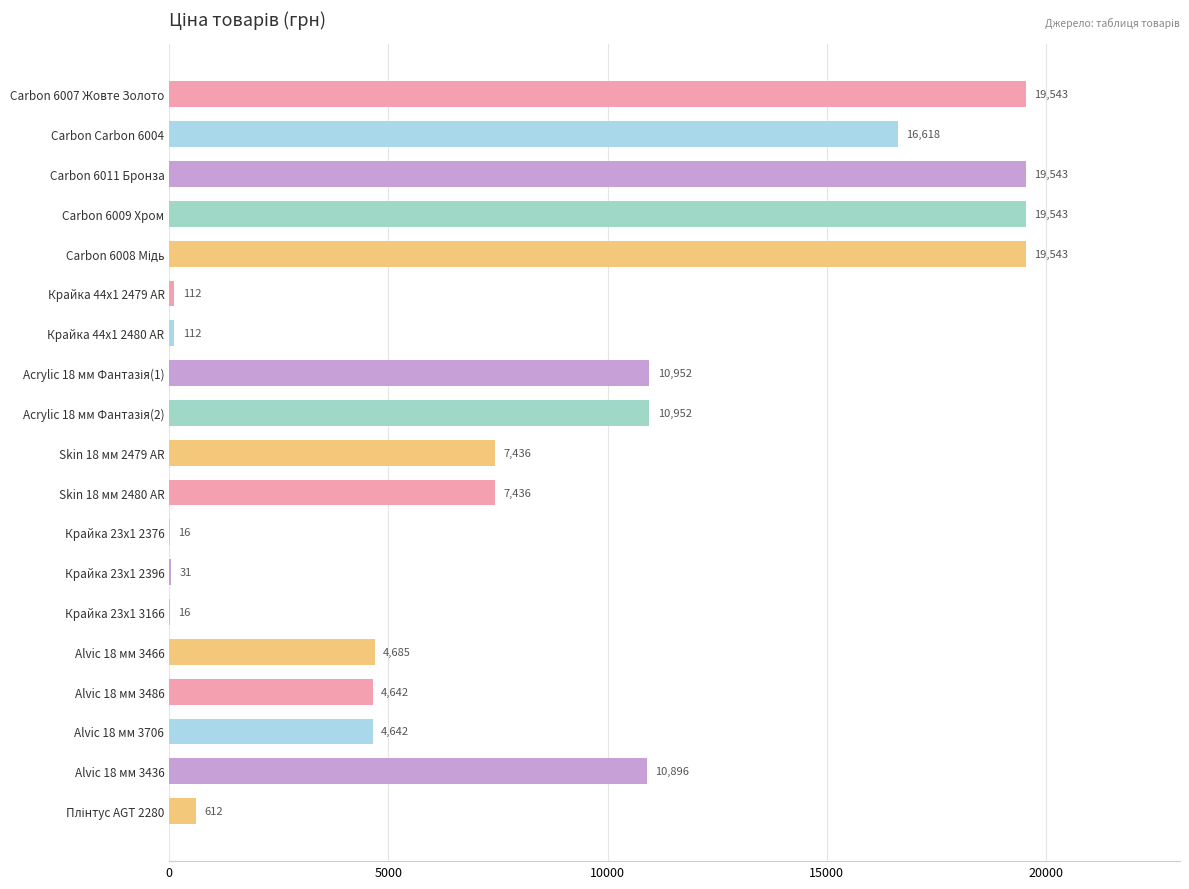

Approximately how many times larger is the value at Skin 18 мм 2479 AR compared to Skin 18 мм 2480 AR?

1.0